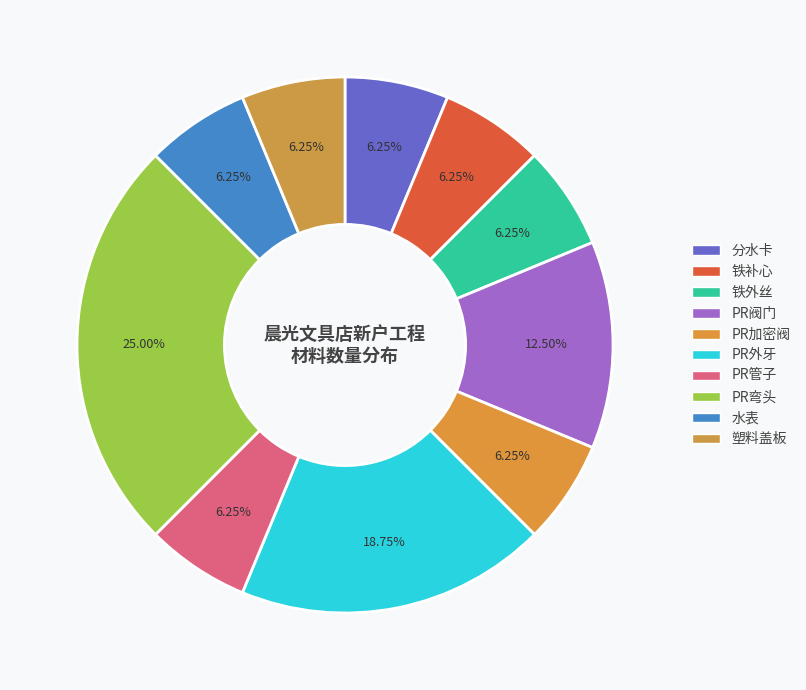

To the nearest percent, what portion does PR弯头 represent?

25%